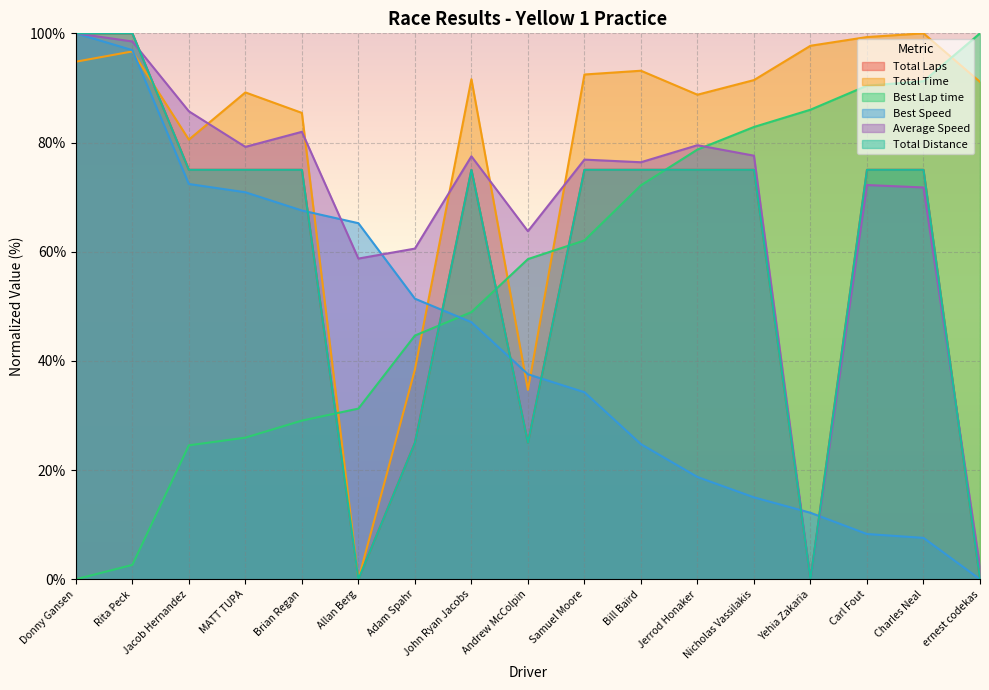

List the labels in order of Total Distance value, smallest first.

Allan Berg, Yehia Zakaria, ernest codekas, Adam Spahr, Andrew McColpin, Jacob Hernandez, MATT TUPA, Brian Regan, John Ryan Jacobs, Samuel Moore, Bill Baird, Jerrod Honaker, Nicholas Vassilakis, Carl Fout, Charles Neal, Donny Gansen, Rita Peck